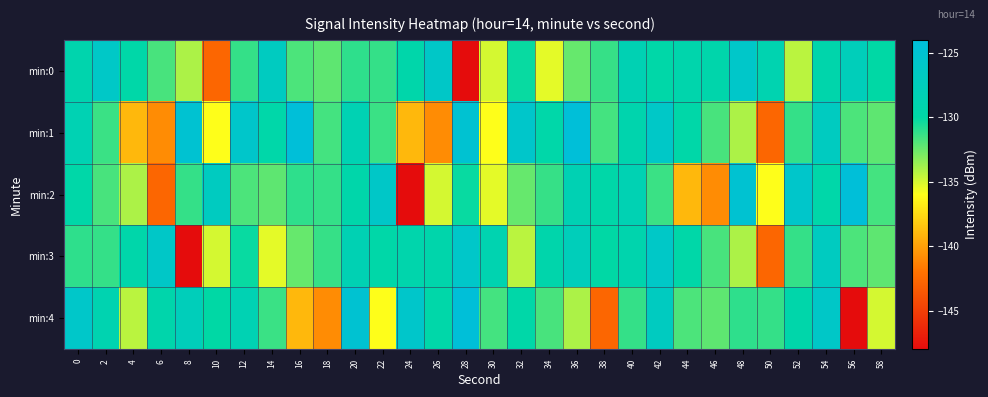

What is the minimum value shown in the chart?

-148.0